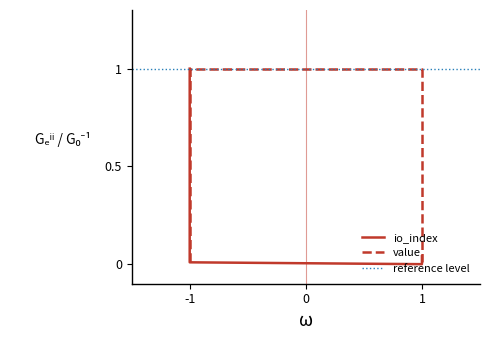

Is it true that io_index equals 0.1 at 1?

False